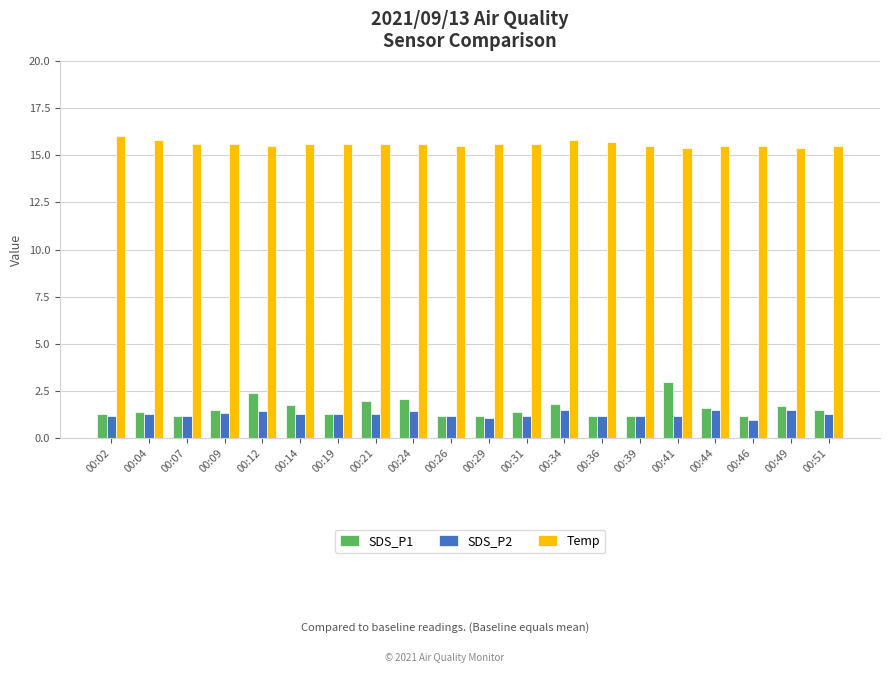

Rank the series by their maximum value, from lowest to highest.

SDS_P2, SDS_P1, Temp